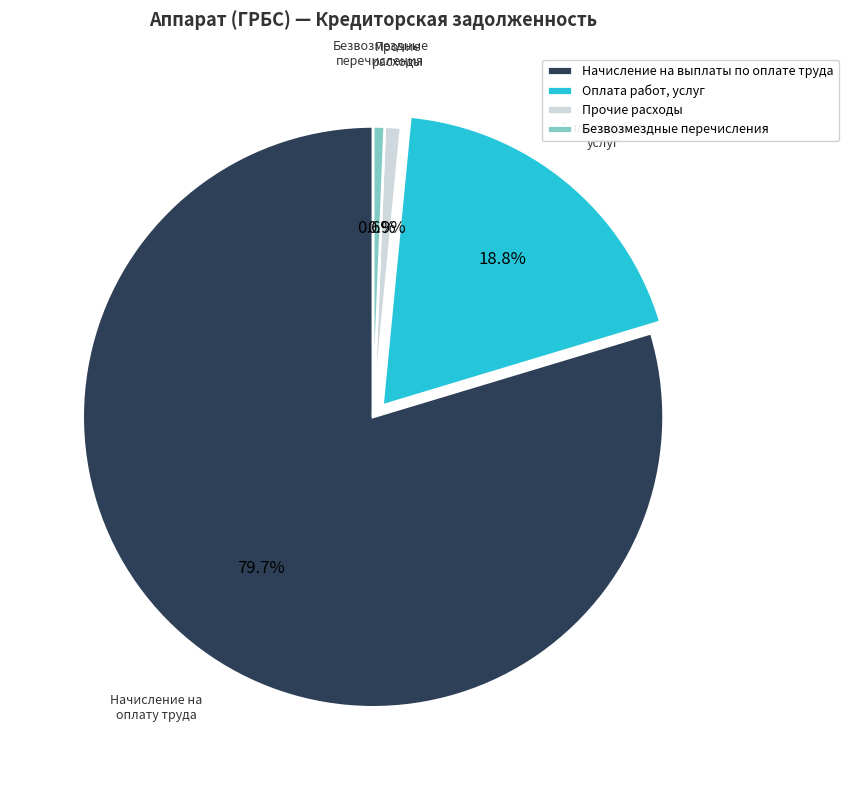

Combined, what portion of the pie is Прочие расходы and Безвозмездные перечисления?

1.5%